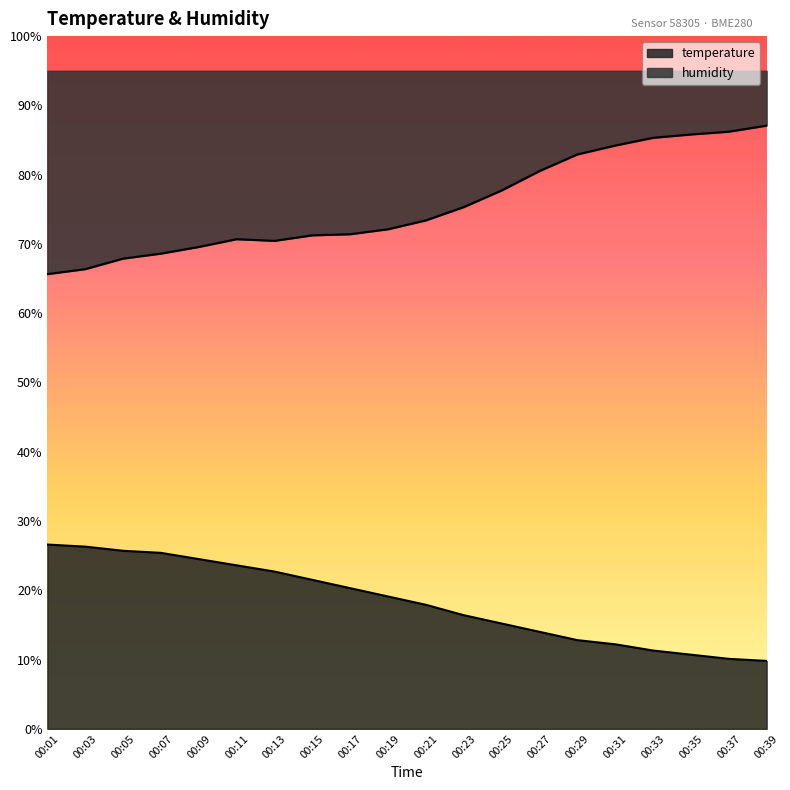

What is the average value of the humidity series?

75.6